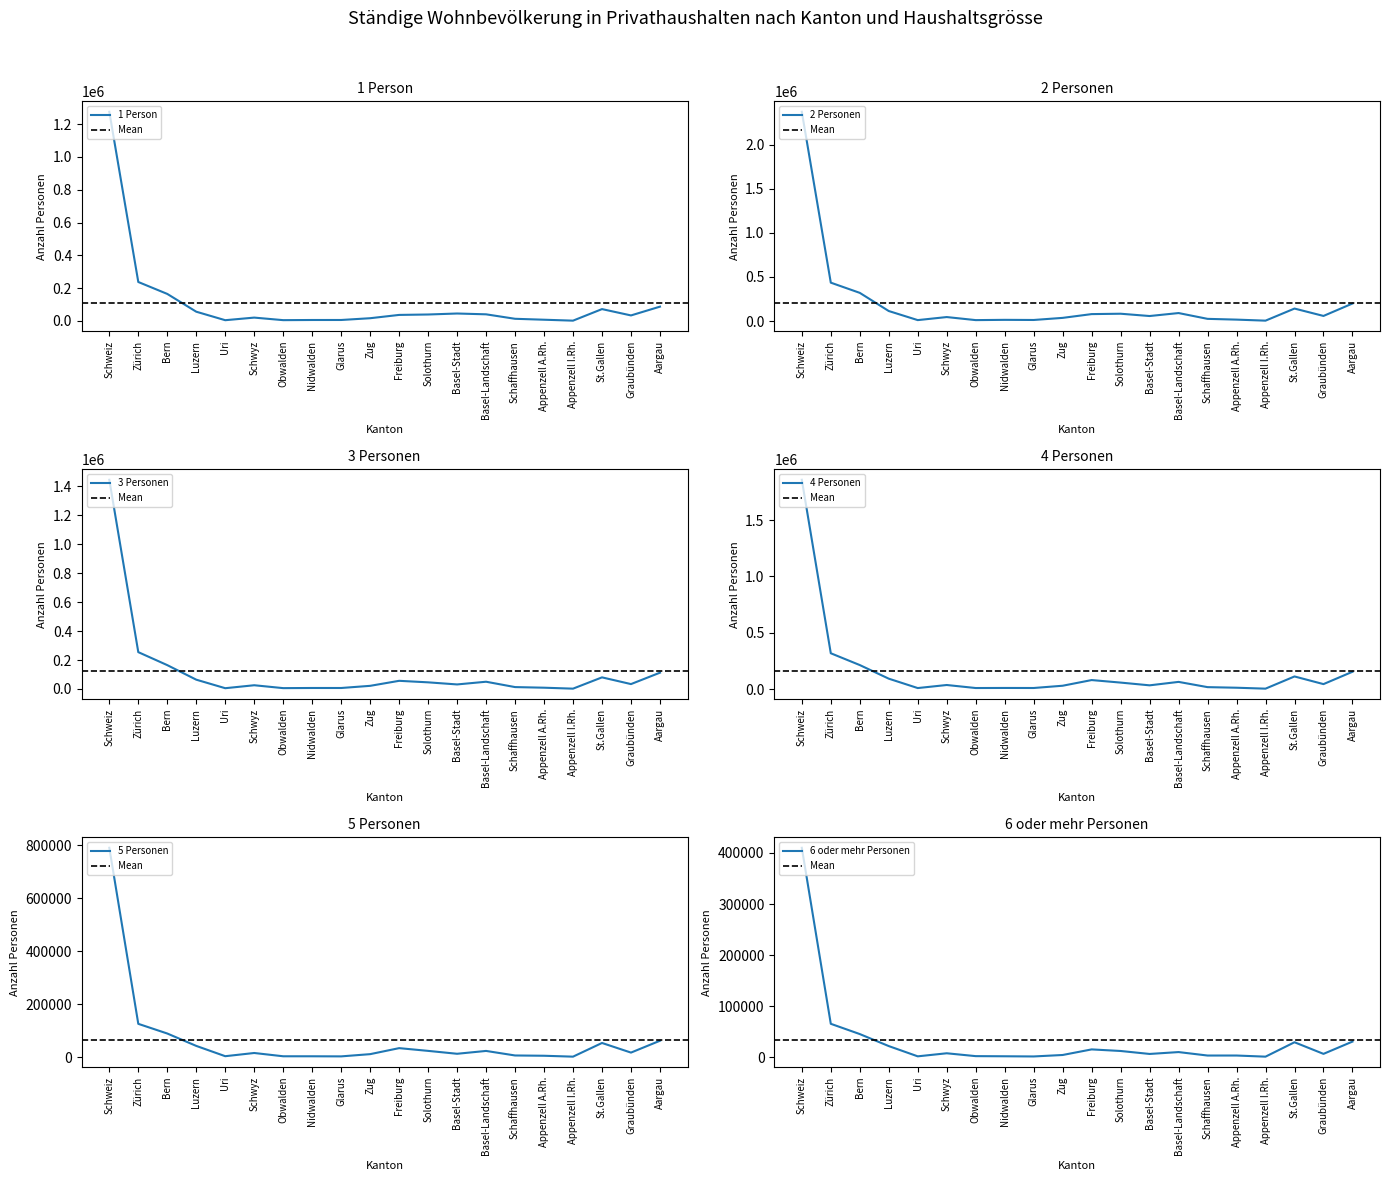

The value of 2 Personen at Appenzell A.Rh. is 15804. True or false?

True